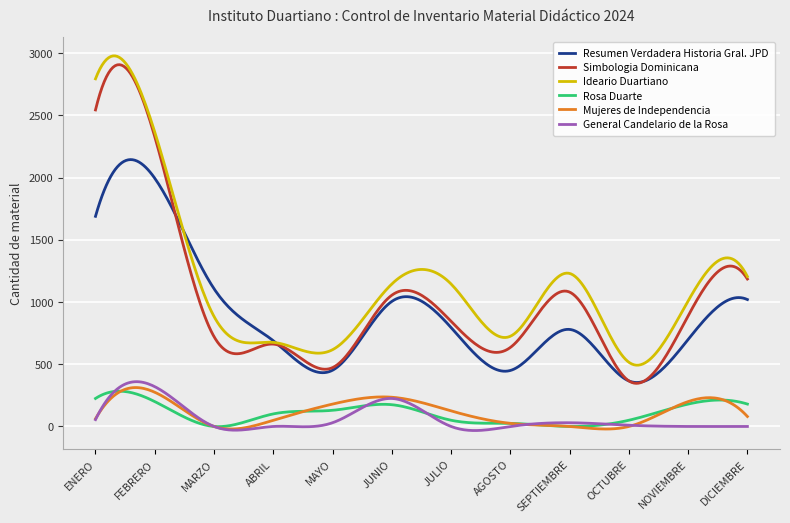

Which series has the widest spread of values?

Simbologia Dominicana